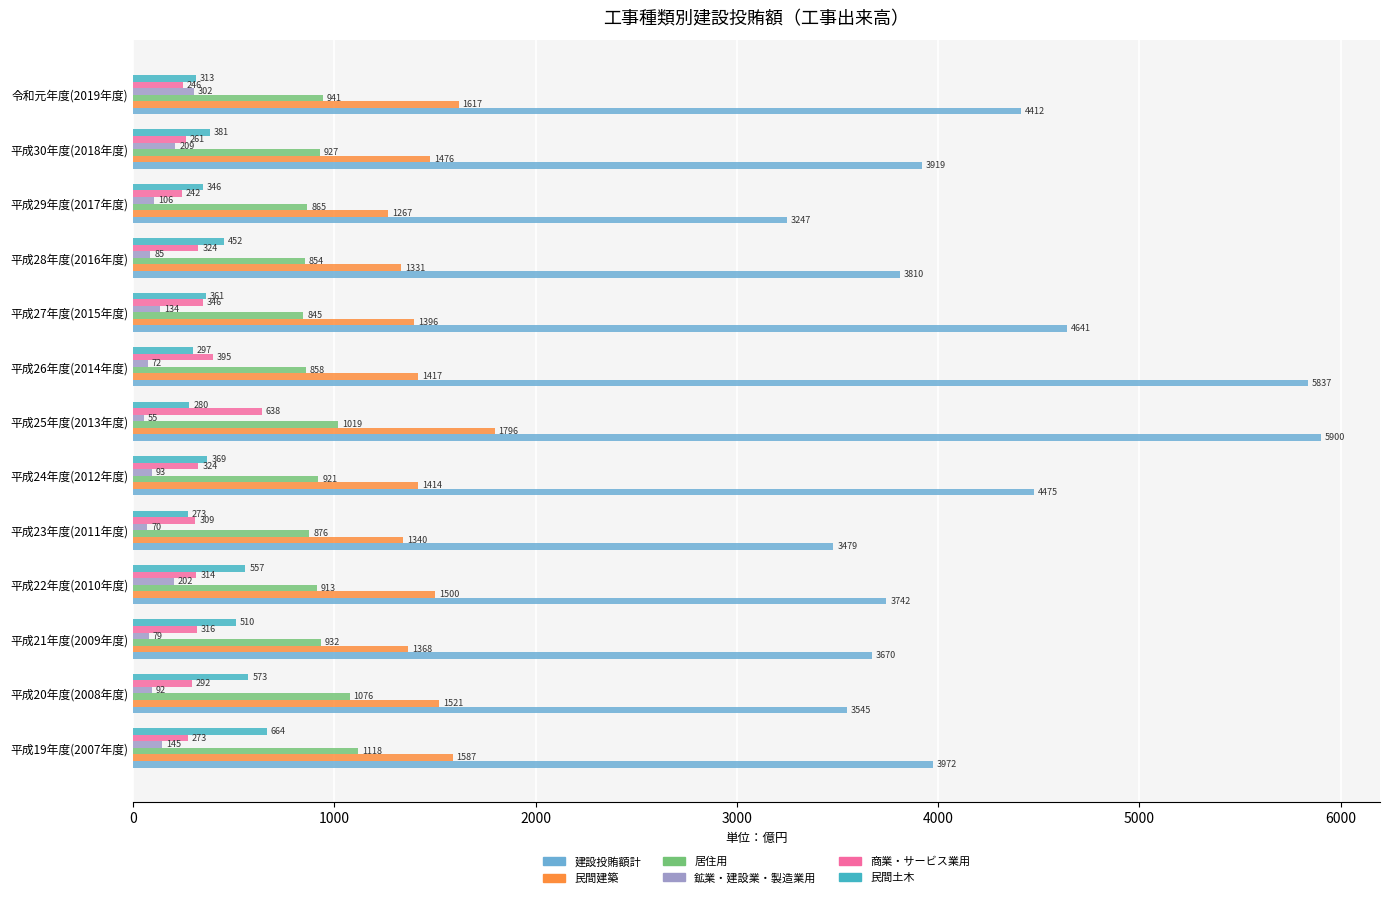

Which series has the widest spread of values?

建設投賄額計